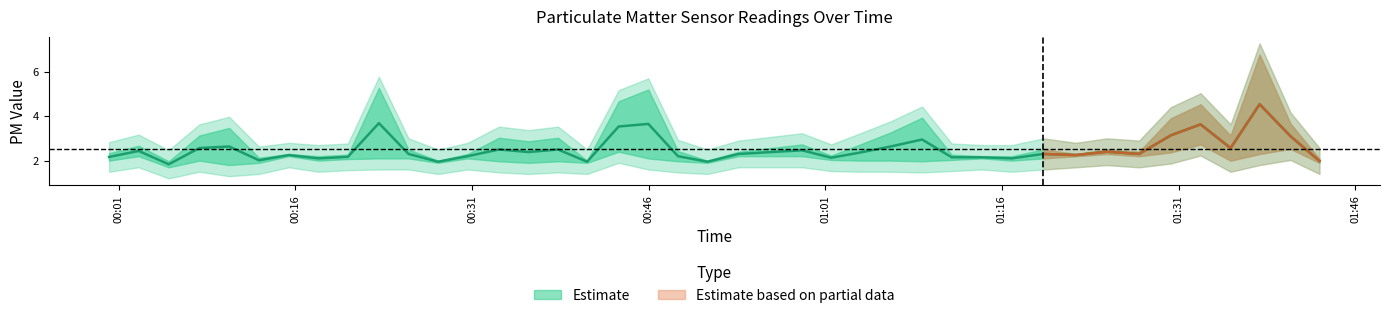

List the labels in order of value, smallest first.

2022/06/02 00:05:14, 2022/06/02 00:28:07, 2022/06/02 00:40:46, 2022/06/02 00:50:59, 2022/06/02 01:42:58, 2022/06/02 00:12:54, 2022/06/02 00:17:57, 2022/06/02 01:16:50, 2022/06/02 01:01:30, 2022/06/02 01:11:44, 2022/06/02 01:14:18, 2022/06/02 00:00:10, 2022/06/02 00:20:27, 2022/06/02 00:30:37, 2022/06/02 00:48:29, 2022/06/02 00:15:26, 2022/06/02 01:22:17, 2022/06/02 00:25:36, 2022/06/02 00:53:38, 2022/06/02 01:19:30, 2022/06/02 01:27:39, 2022/06/02 01:03:58, 2022/06/02 00:35:48, 2022/06/02 01:24:54, 2022/06/02 00:02:41, 2022/06/02 00:59:01, 2022/06/02 00:33:17, 2022/06/02 00:38:18, 2022/06/02 00:07:50, 2022/06/02 01:35:25, 2022/06/02 01:06:33, 2022/06/02 00:10:22, 2022/06/02 01:09:13, 2022/06/02 01:40:30, 2022/06/02 01:30:20, 2022/06/02 00:43:27, 2022/06/02 01:32:52, 2022/06/02 00:45:58, 2022/06/02 00:23:05, 2022/06/02 01:37:53